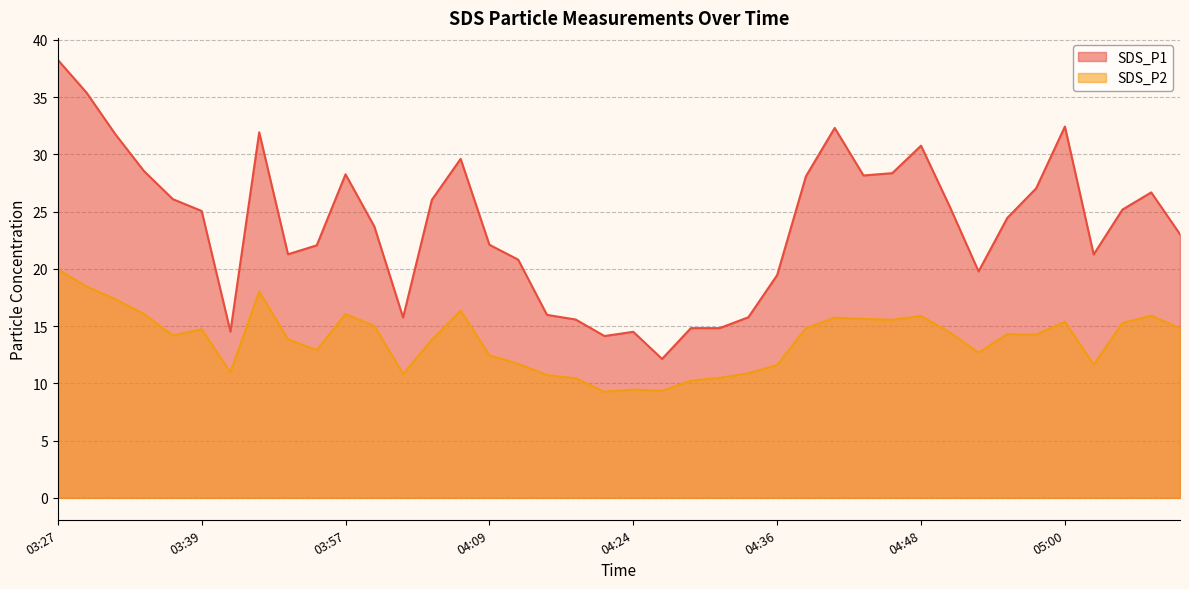

What position from the right is 03:47?

34